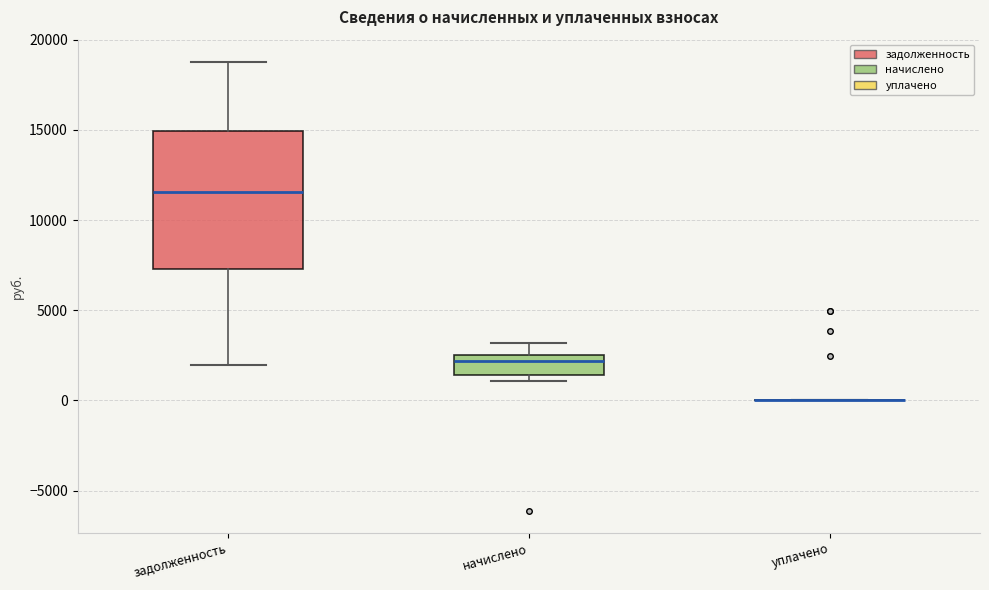

Where does the lower whisker of the box for задолженность end on the y-axis? The values are not printed on the chart, so give them approximately, as read against the axis.

2000